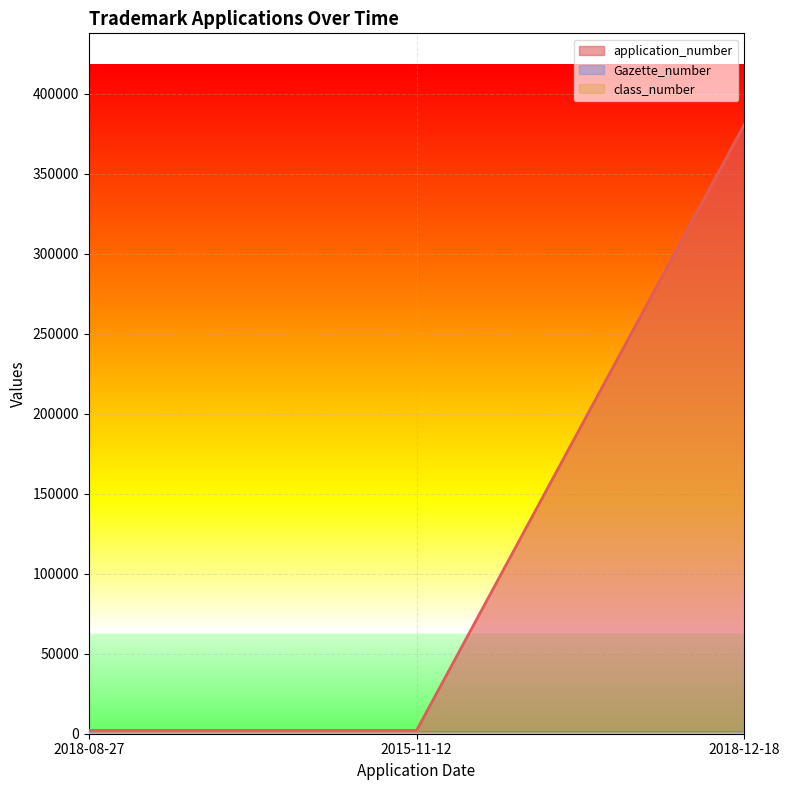

Where does the application_number series first go above 2018?

2018-12-18